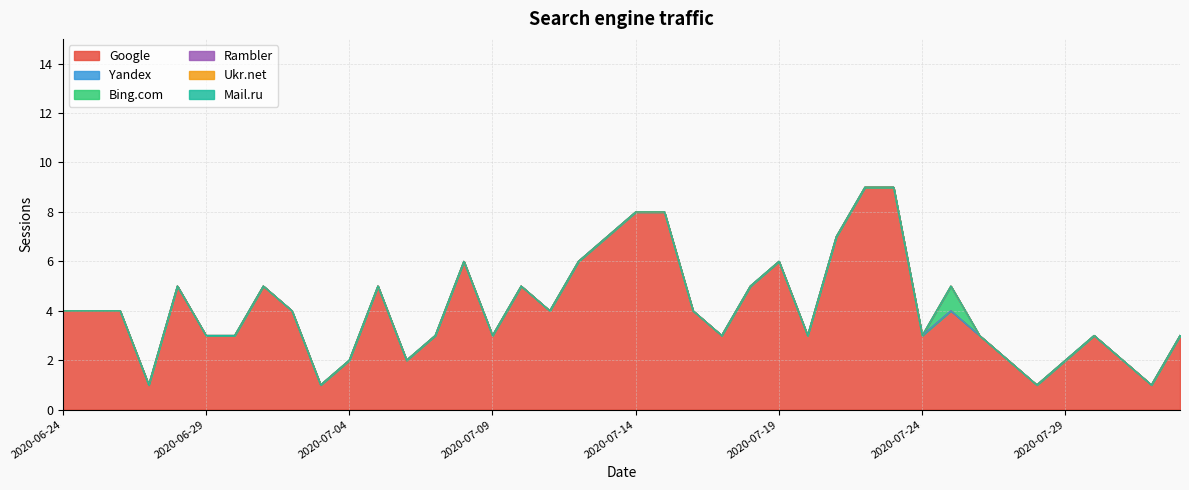

True or false: Yandex has more than 1 points higher than both neighbors.

False